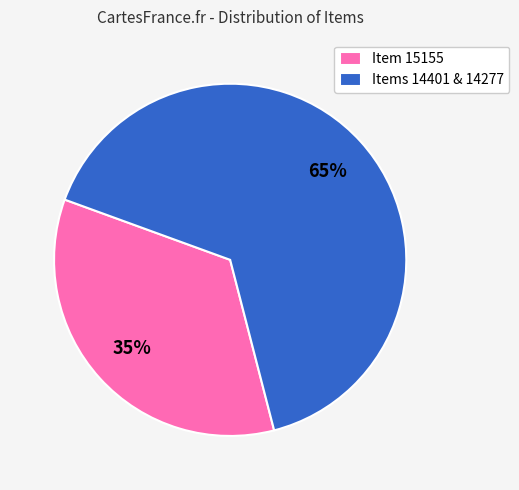

Count the number of slices in the pie.

2